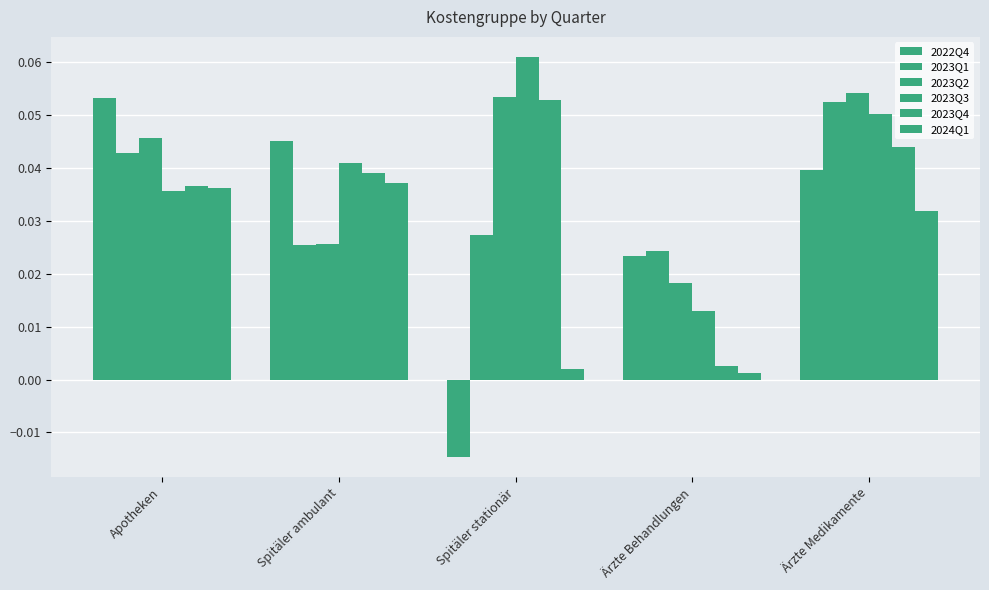

At which label does 2022Q4 first exceed 0?

Apotheken